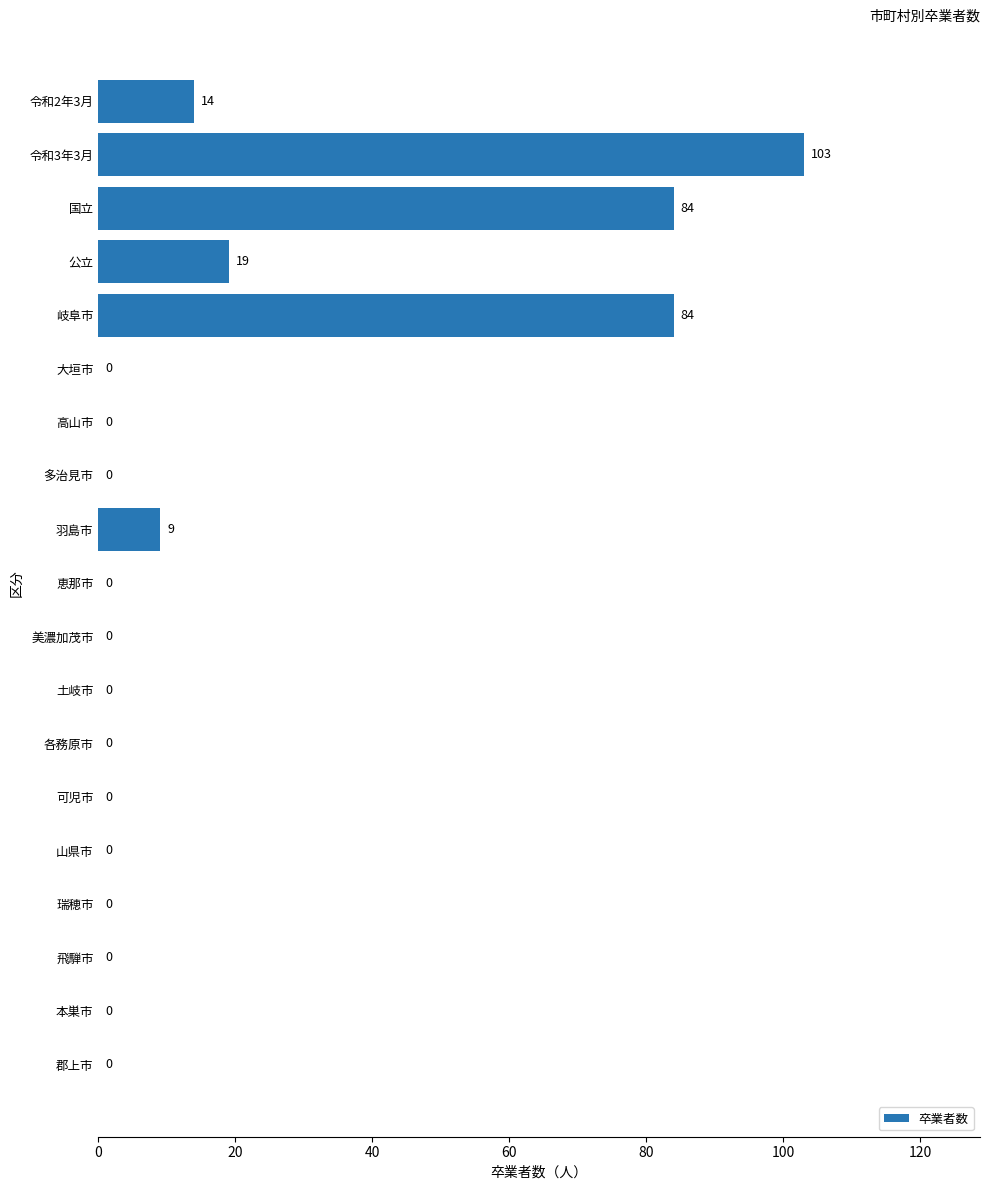

At which category does the chart reach its peak across all series?

令和3年3月